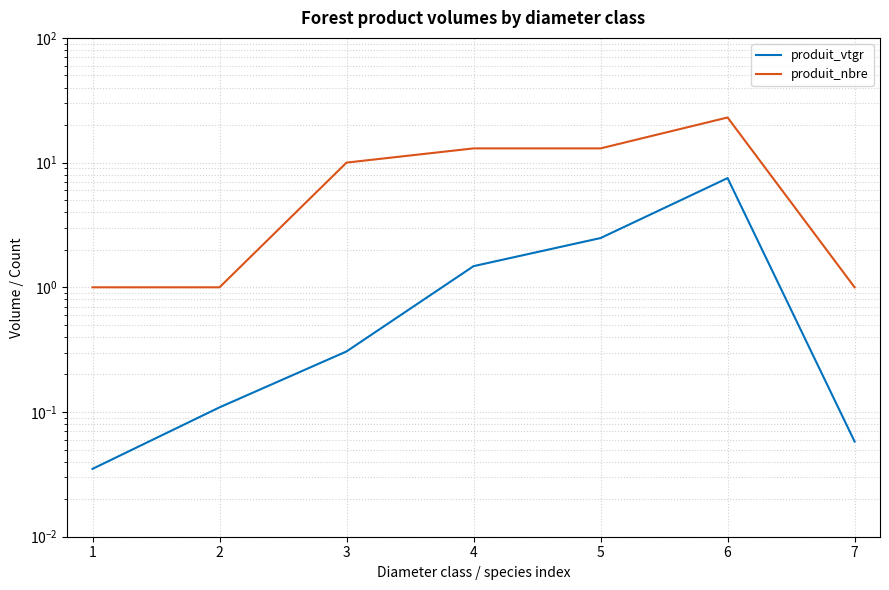

How many categories are shown in the chart?

7